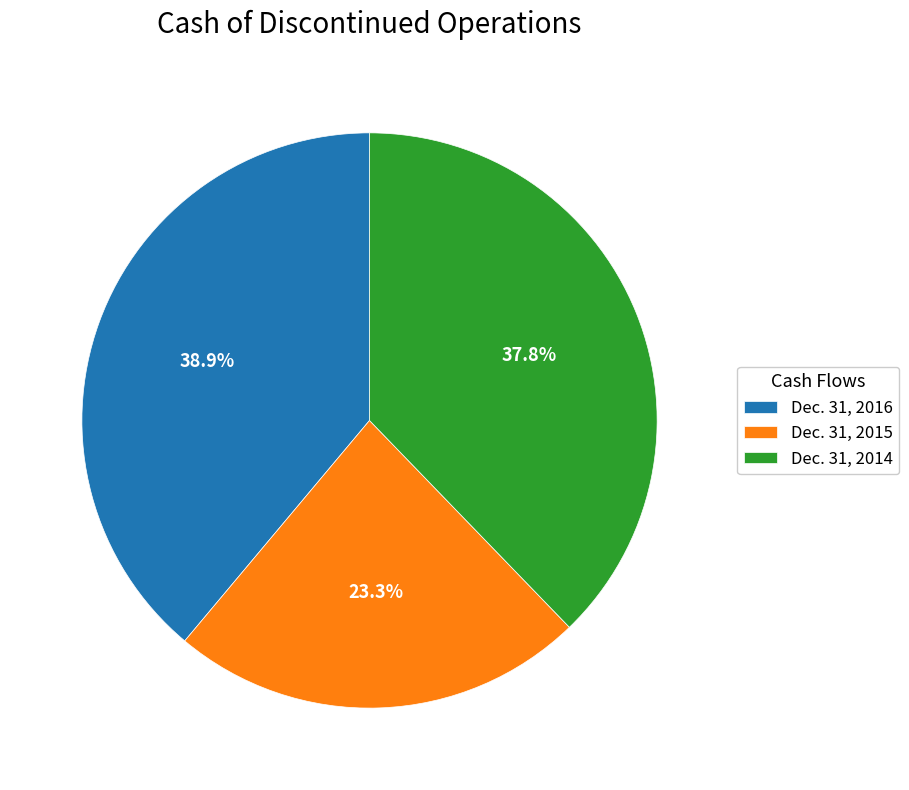

How many slices are in this pie chart?

3